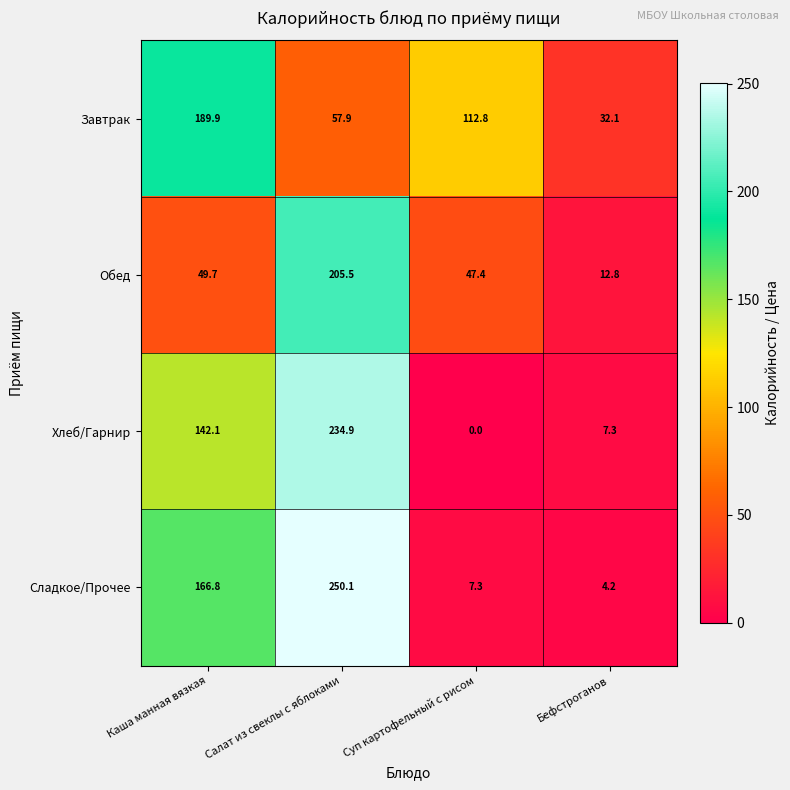

What is the sum of all Сладкое/Прочее values?

428.4